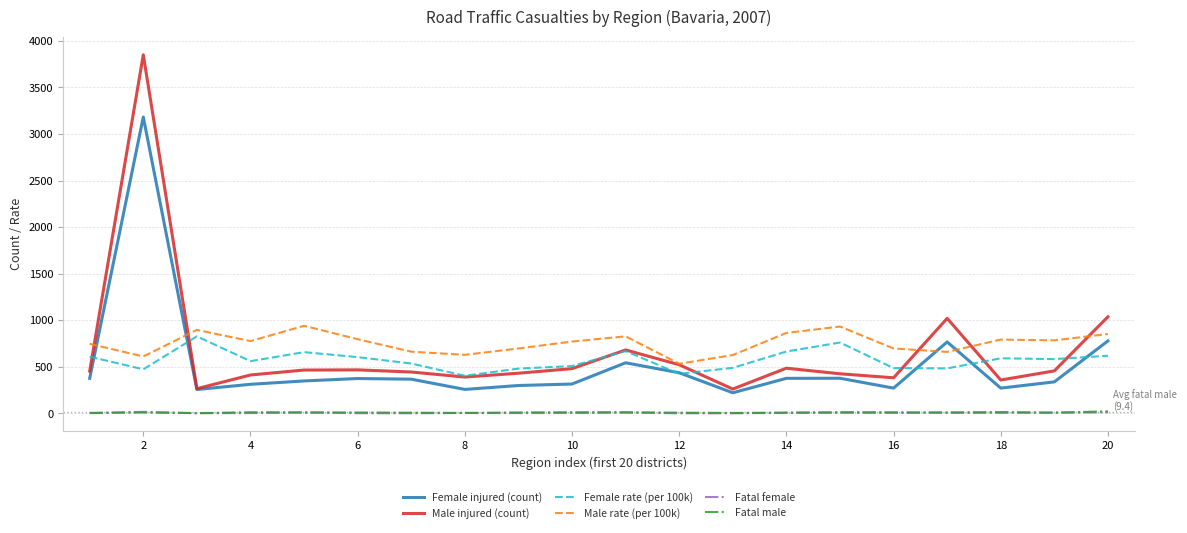

What is the maximum value shown in the chart?

3850.0